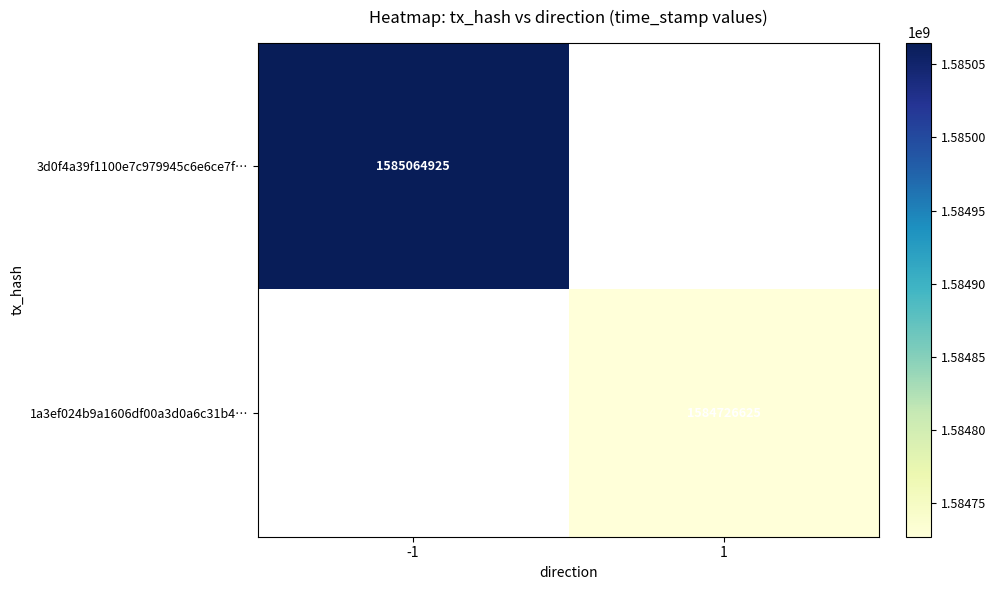

The 1a3ef024b9a1606df00a3d0a6c31b4… series shows 2252521967 at 1. True or false?

False